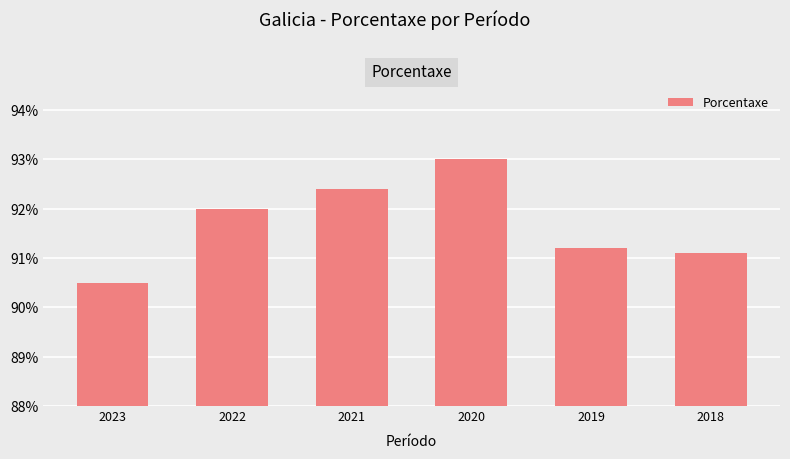

Are the bars grouped side by side (vs. stacked)?

No